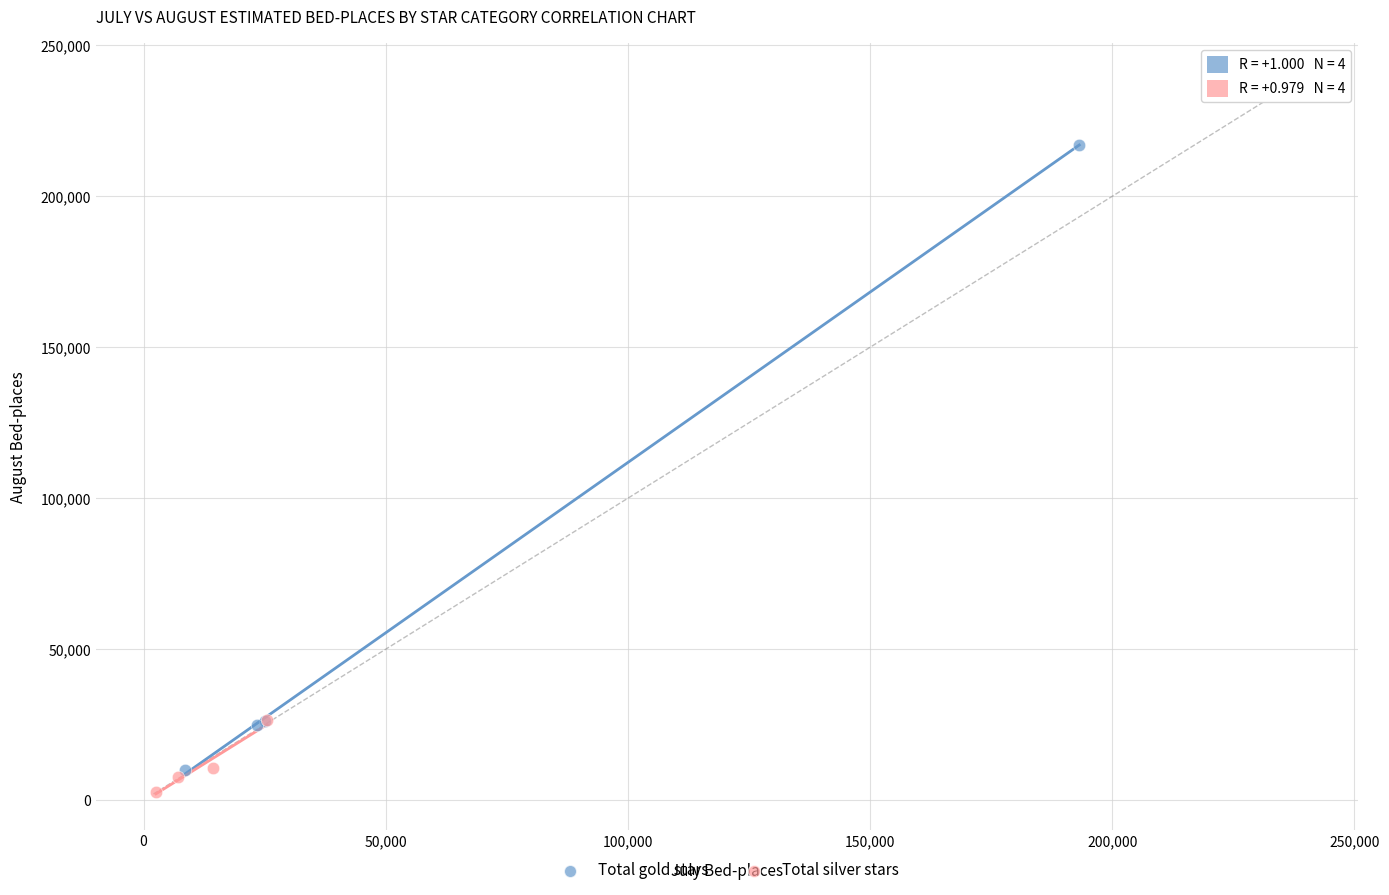

Which series reaches the maximum Y coordinate?

Total gold stars